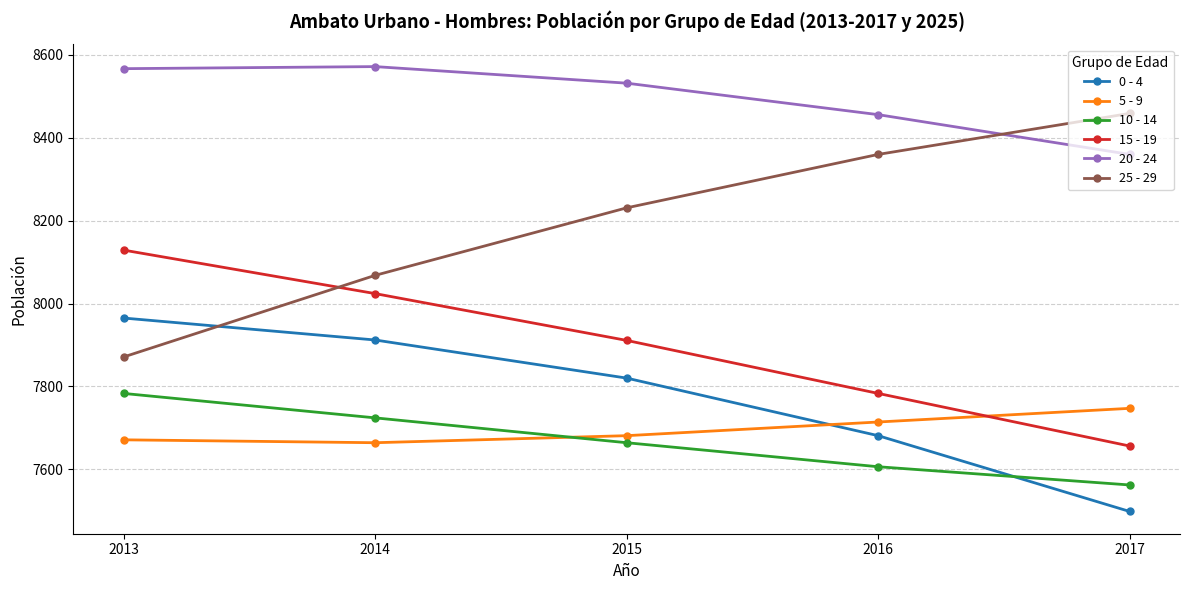

At which label is 20 - 24 closest to 8466?

2016